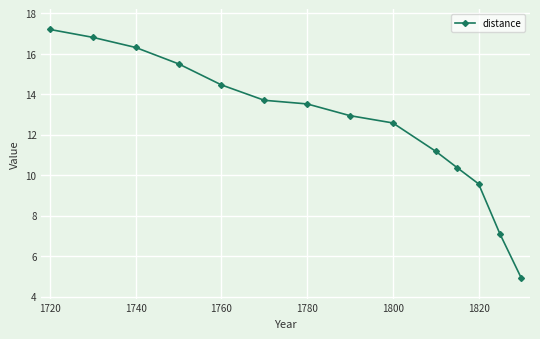

What is the maximum value shown in the chart?

17.2